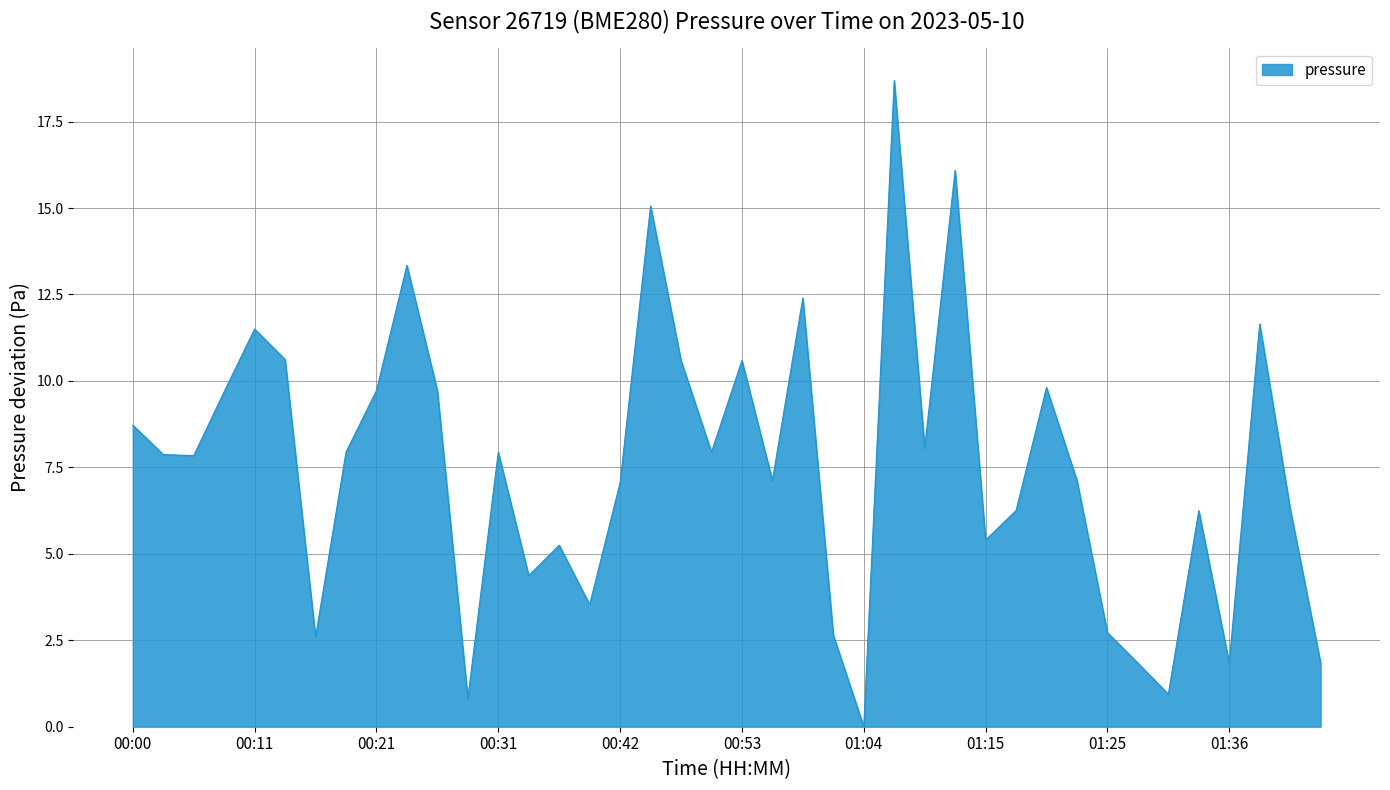

What is the difference between the maximum and minimum values?

18.7